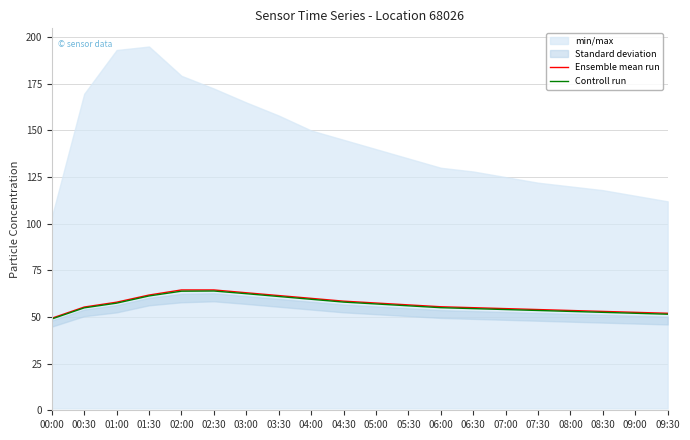

What is the sum of the Ensemble mean run values at 02:30 and 03:30?

126.0